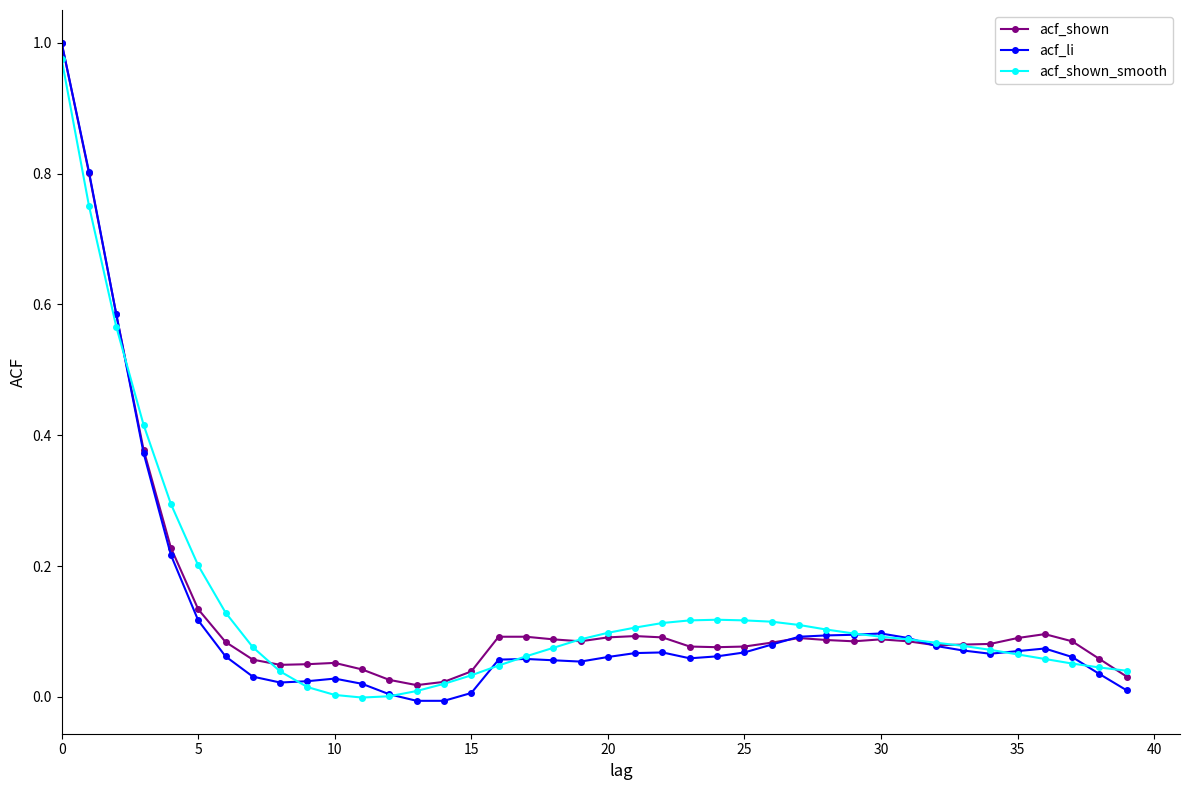

Which series has the widest spread of values?

acf_li